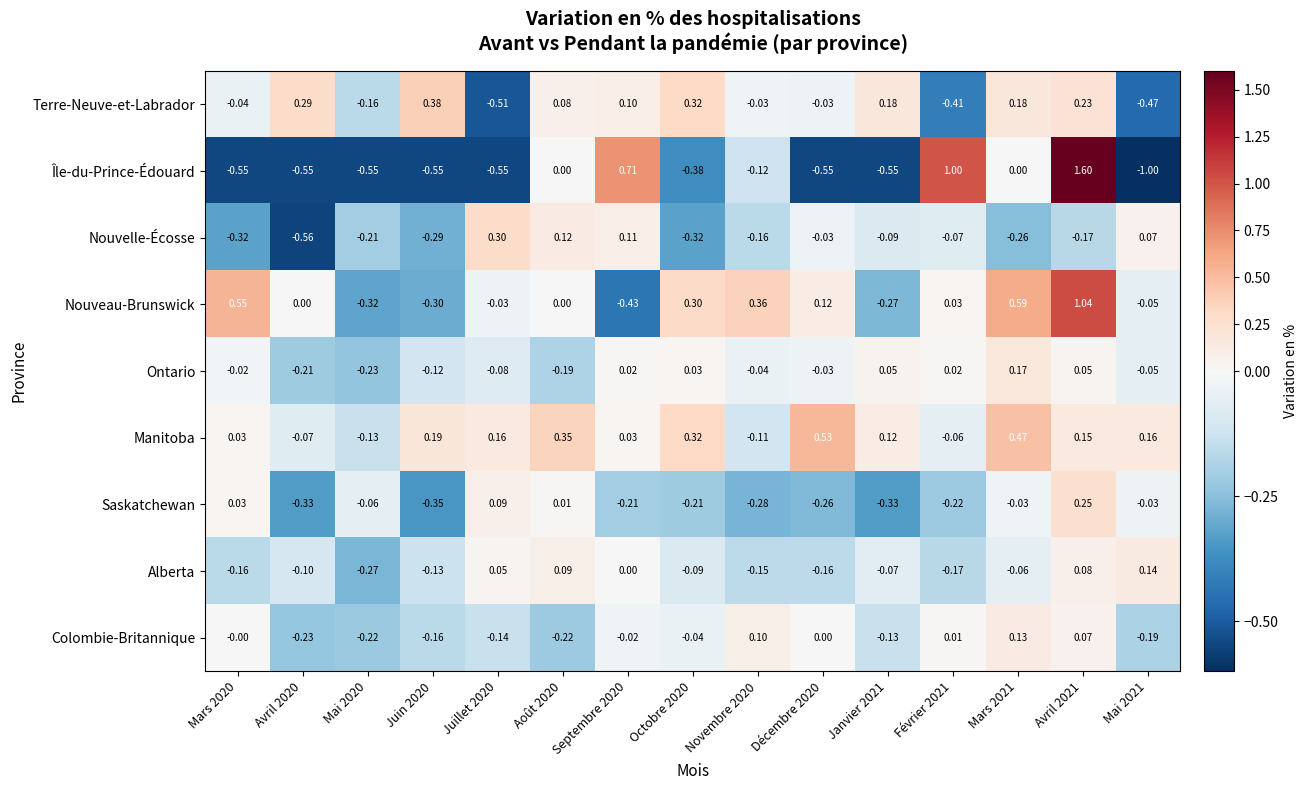

How many categories are shown in the chart?

15